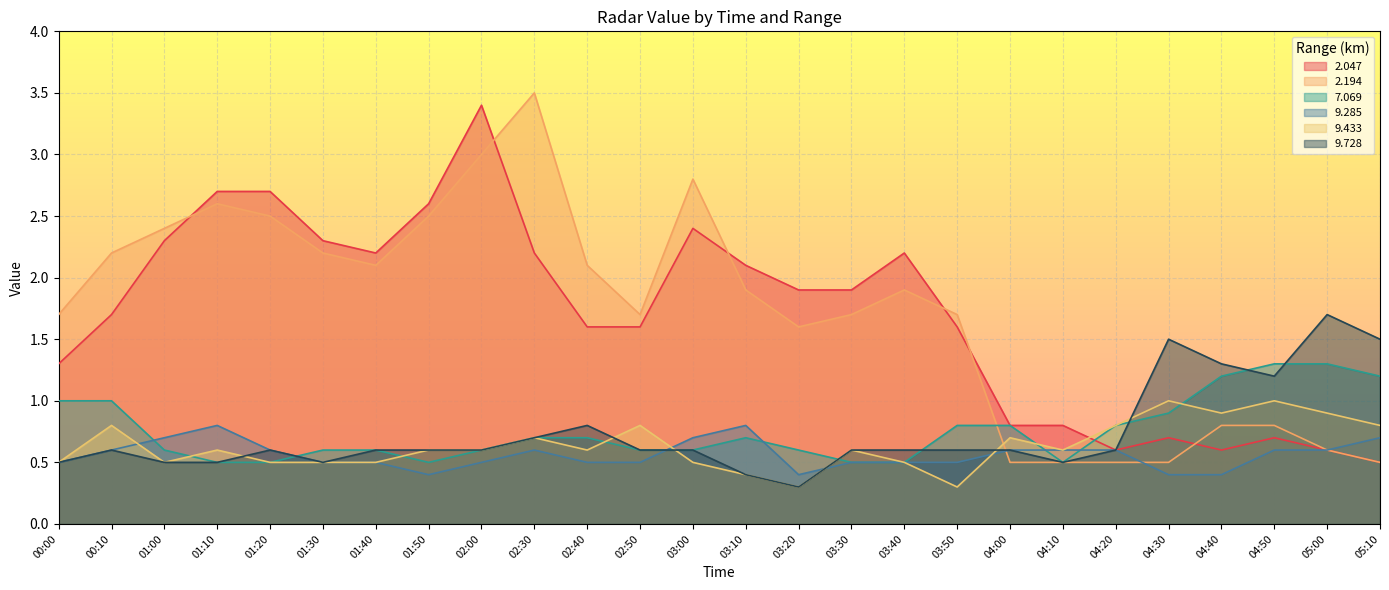

At which category is the sum across all series the highest?

02:00